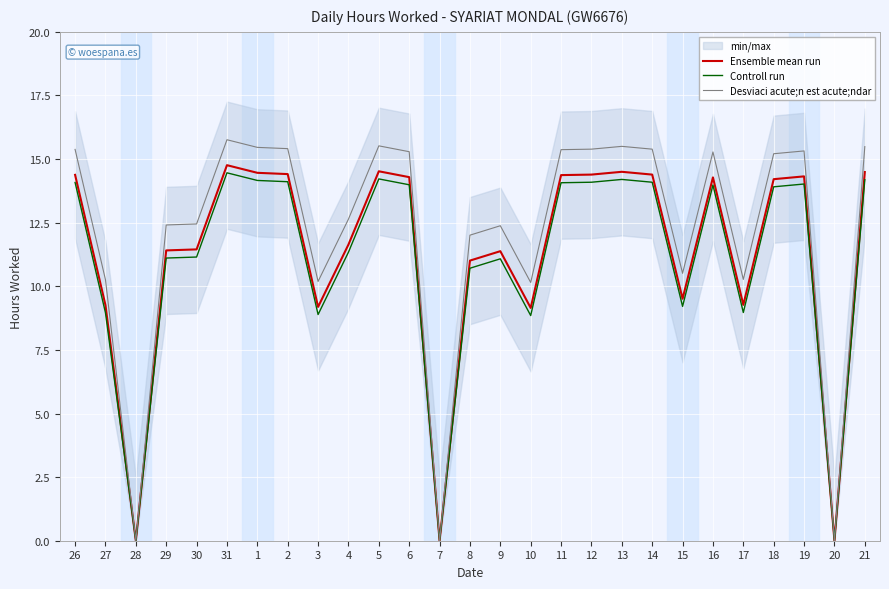

Which has a higher value, 15 or 3?

15